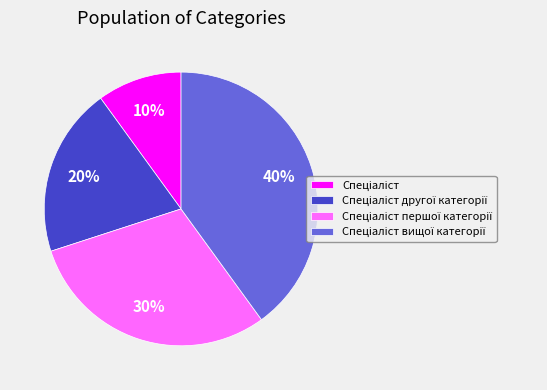

To the nearest percent, what is the difference between the largest and smallest slice percentages?

30%